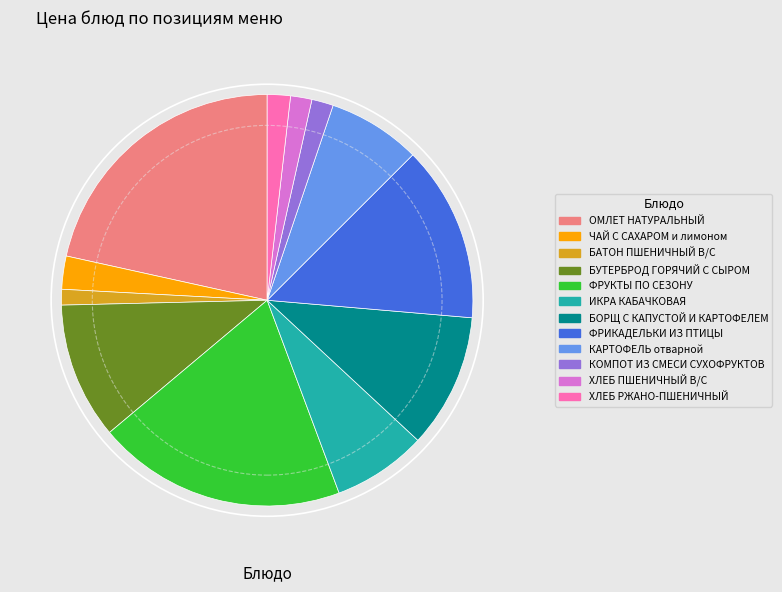

The КОМПОТ ИЗ СМЕСИ СУХОФРУКТОВ slice represents 2% of the pie. True or false?

True